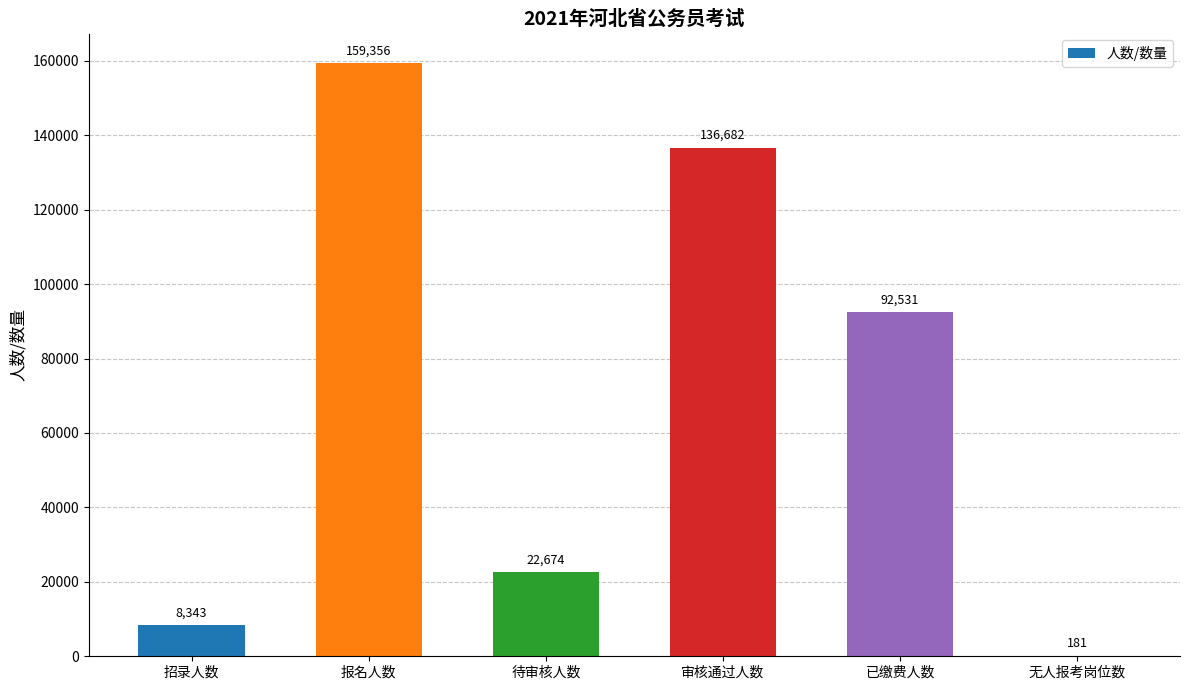

What is the sum of all values?

419767